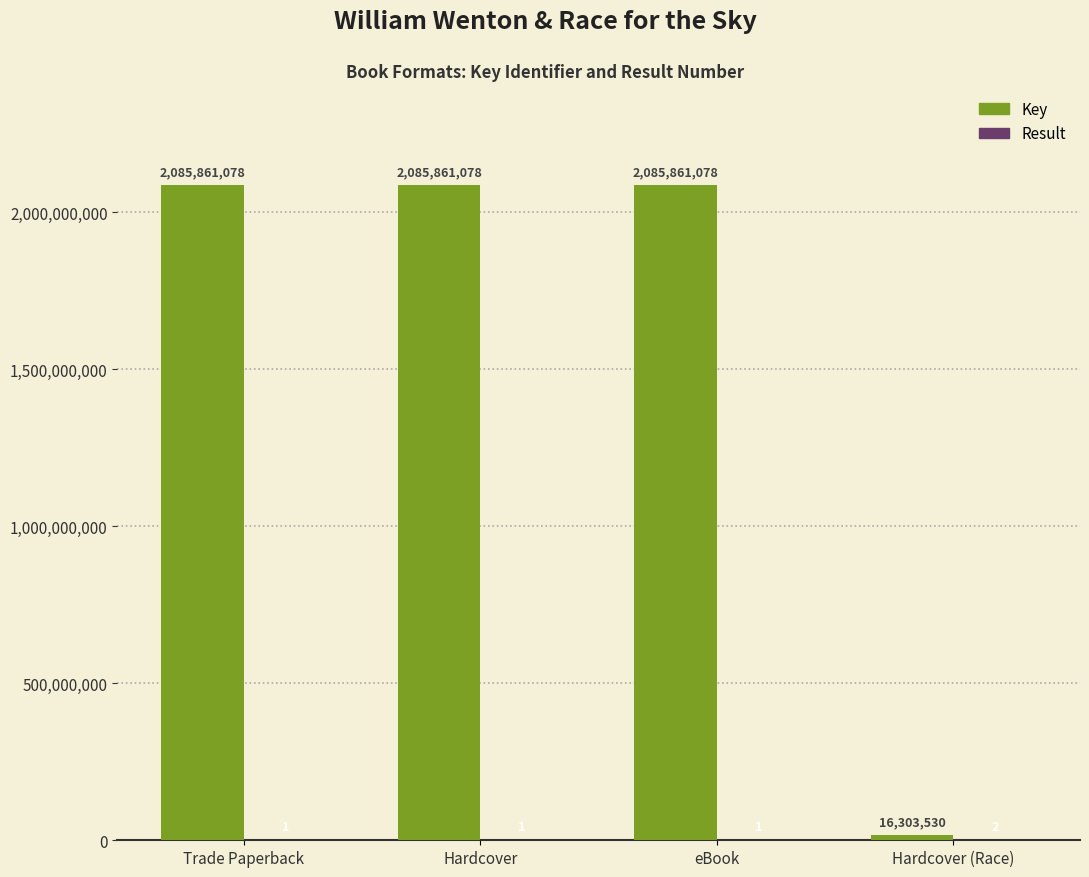

What is the spread (max minus min) of values at Hardcover (Race)?

16303528